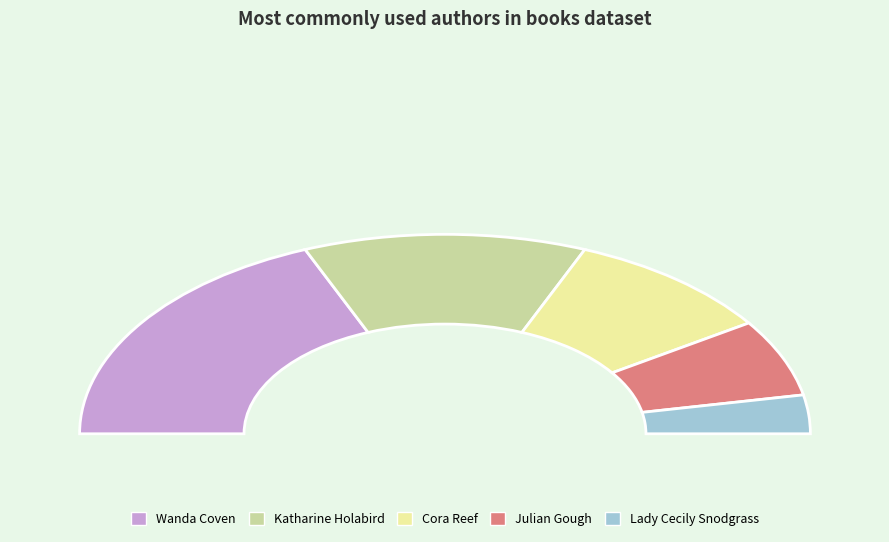

Does any single category account for the majority?

No